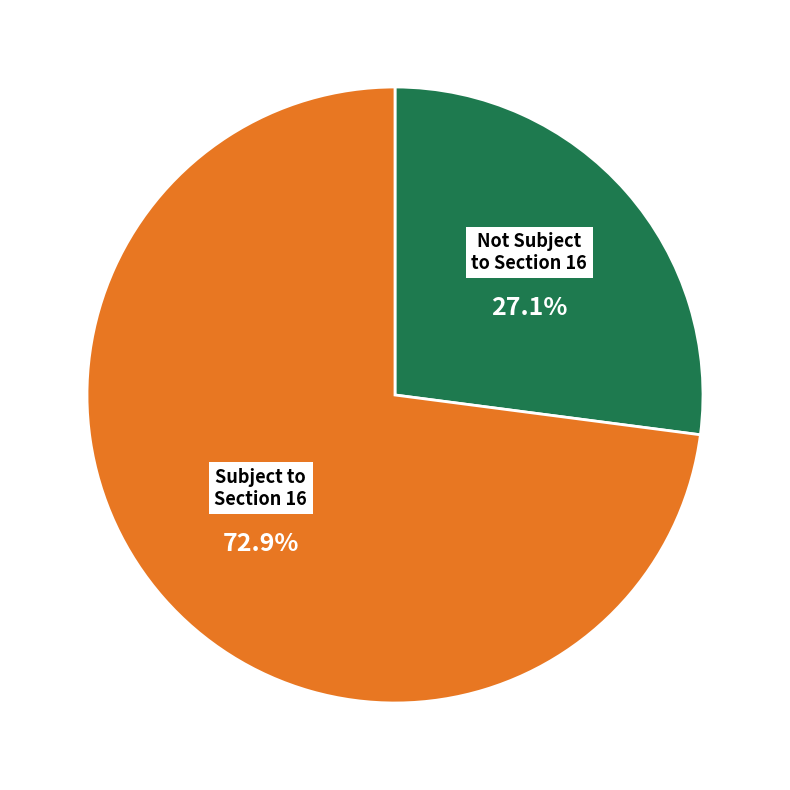

Is there a majority slice in this chart?

Yes